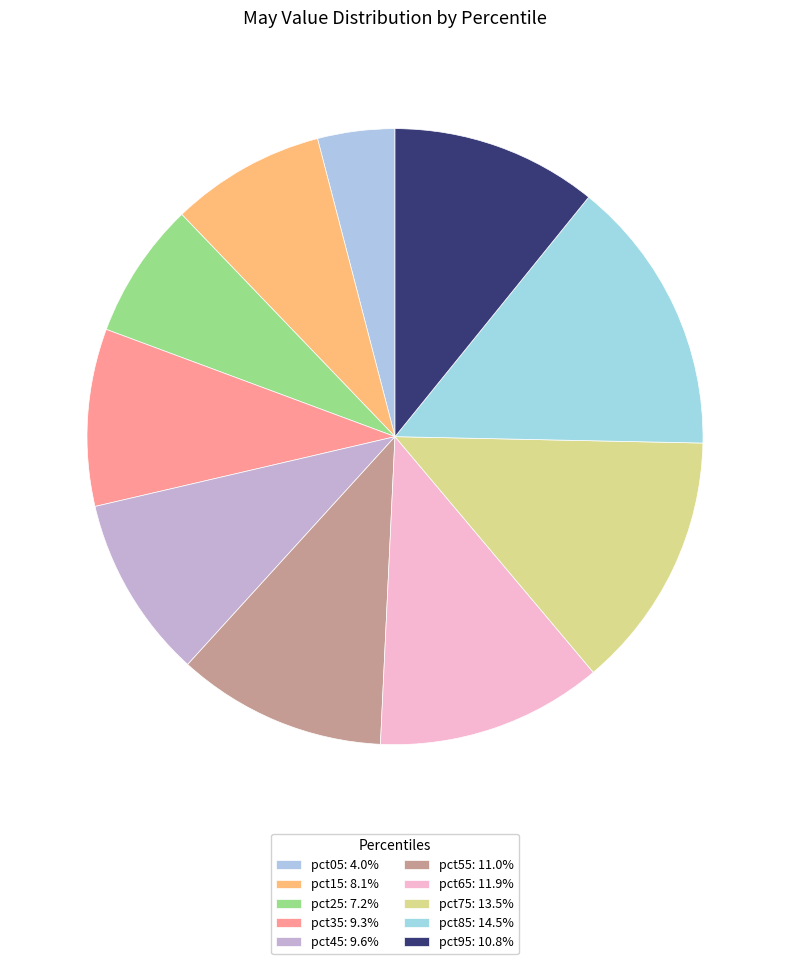

Does any single category account for the majority?

No